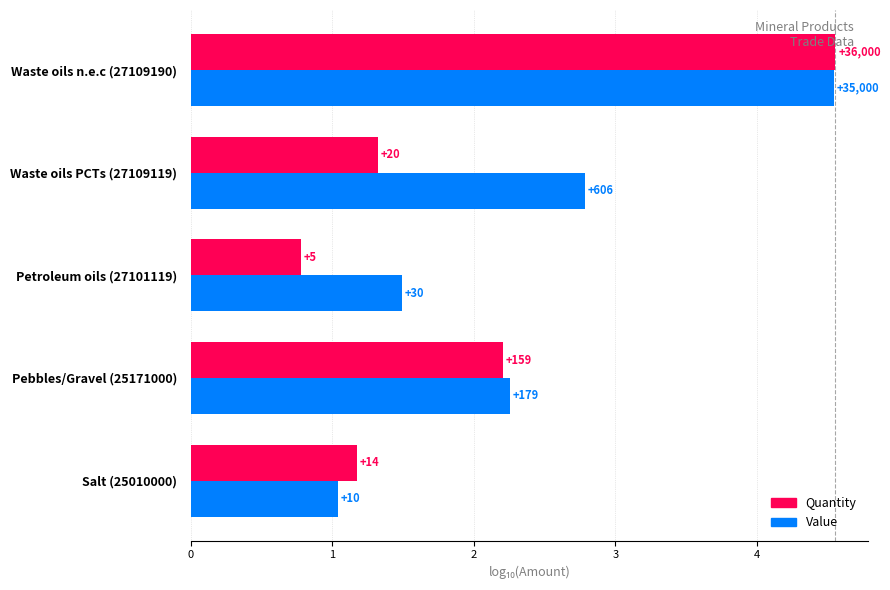

What is the sum of all Value values?

12.1